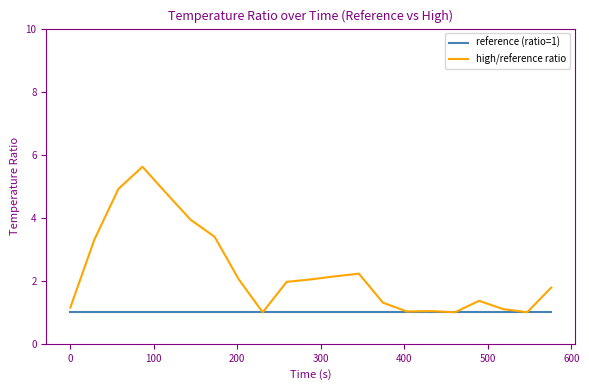

Rank the series by their maximum value, from highest to lowest.

high/reference ratio, reference (ratio=1)